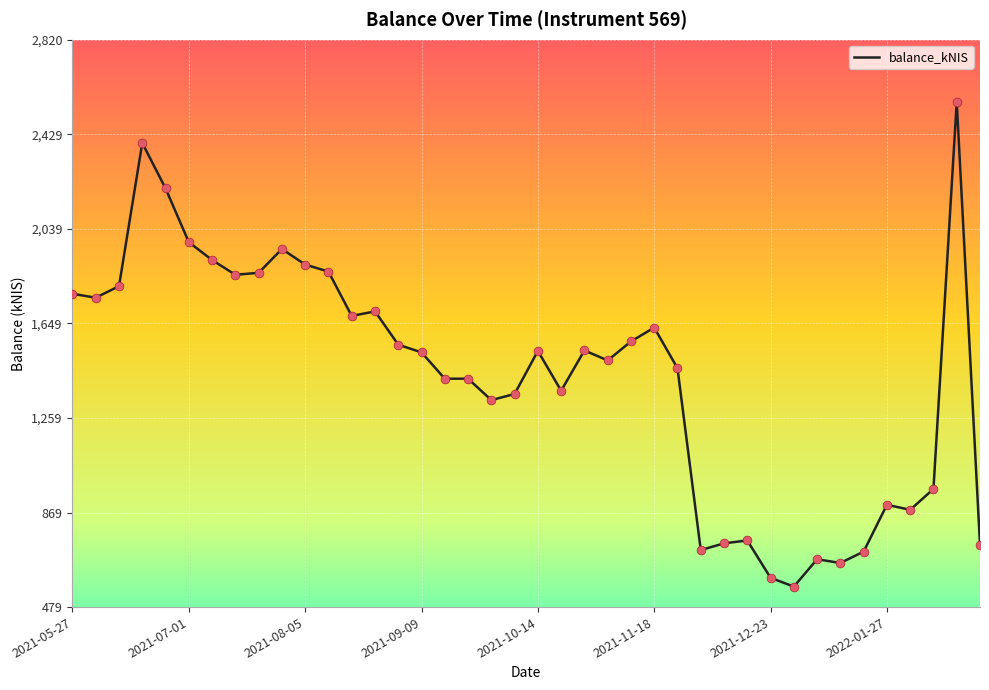

What is the minimum value shown in the chart?

563.1